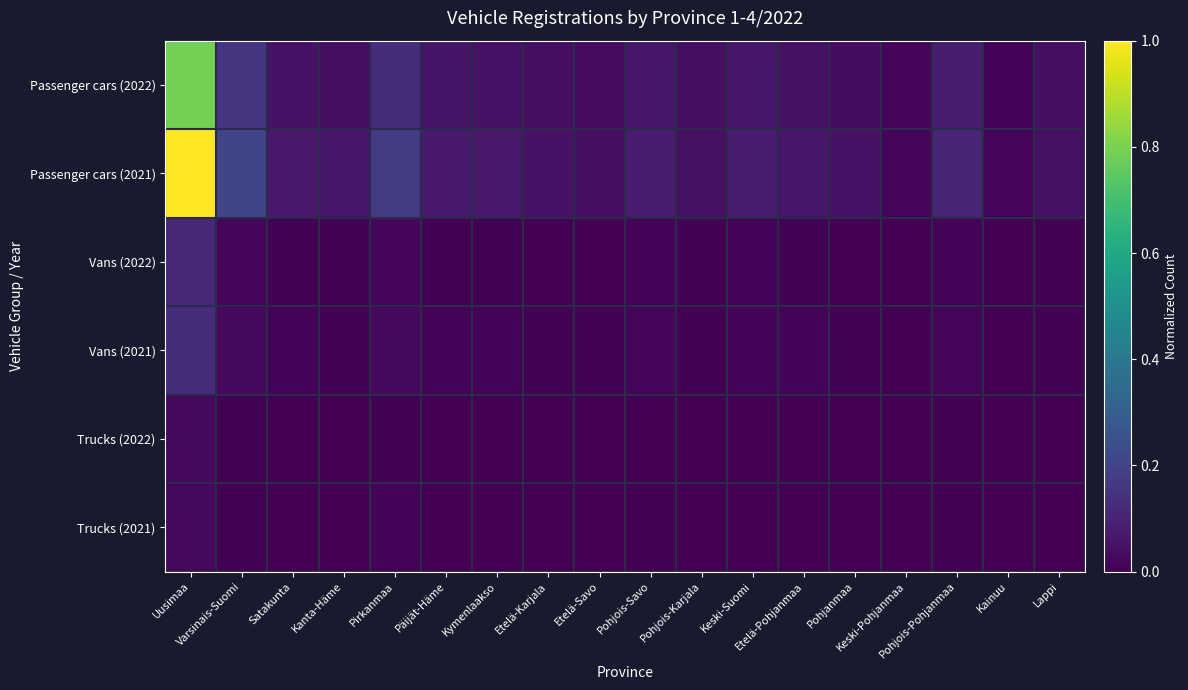

Which series changed the most between Etelä-Karjala and Pohjanmaa?

Passenger cars (2022)